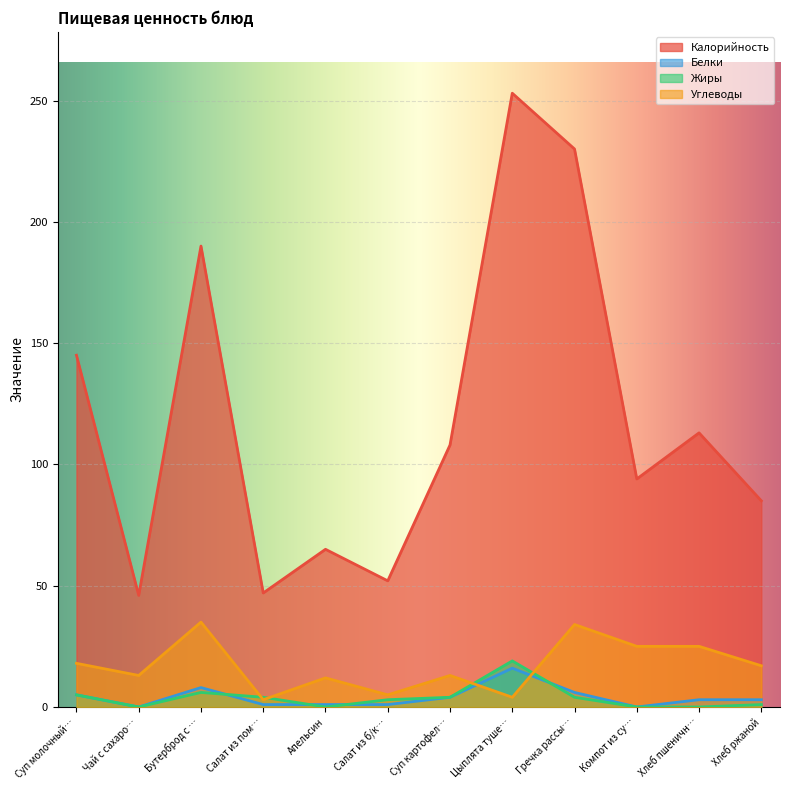

The value of Белки at Хлеб ржаной is 3. True or false?

True